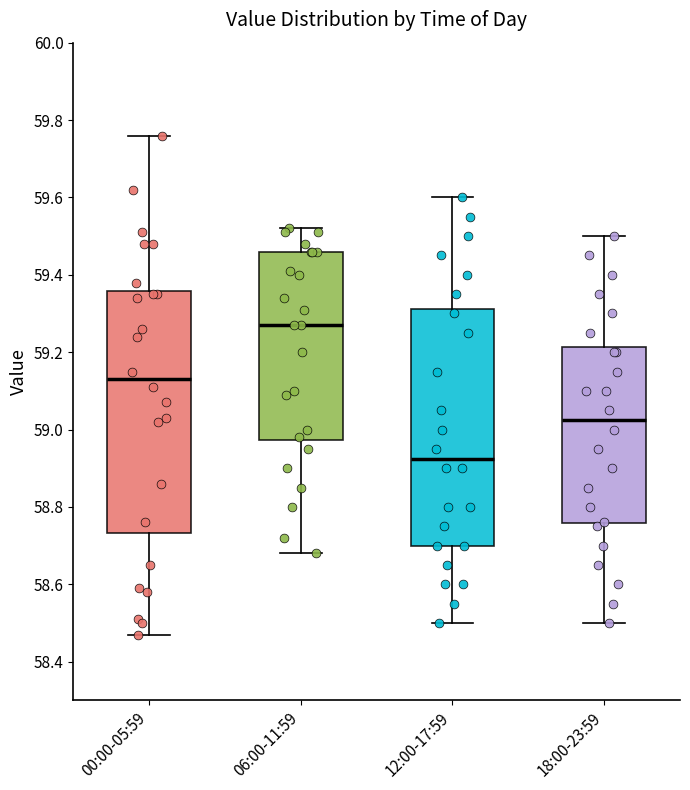

Where does the lower whisker of the box for 18:00-23:59 end on the y-axis? The values are not printed on the chart, so give them approximately, as read against the axis.

58.50